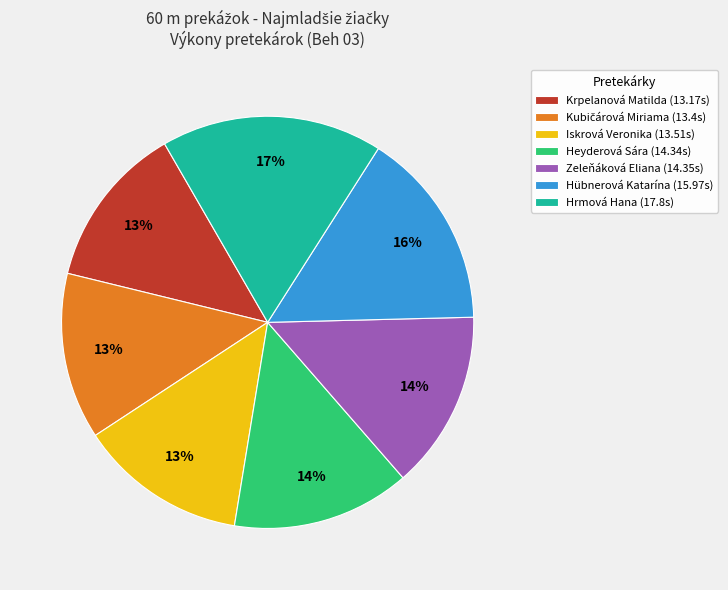

To the nearest percent, what is the combined percentage of Zeleňáková Eliana (14.35s) and Hrmová Hana (17.8s)?

31%